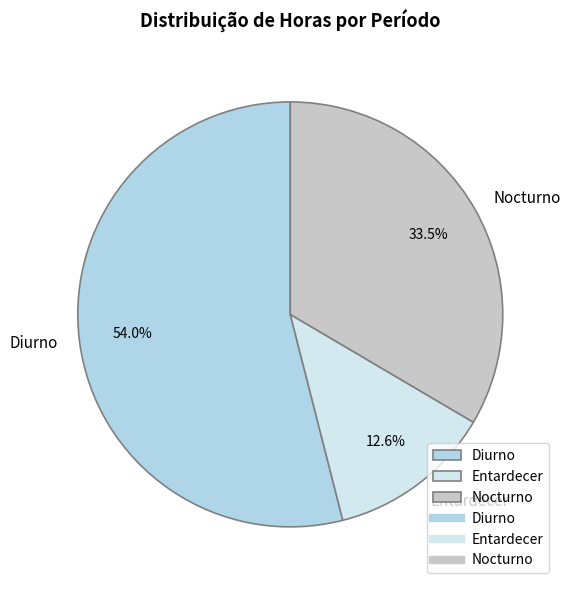

How many slices are in this pie chart?

3